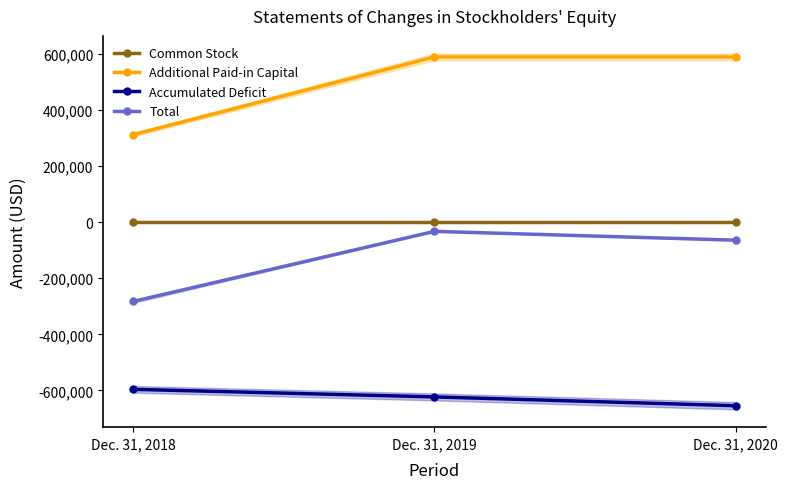

List the series in order of their peak value, highest first.

Additional Paid-in Capital, Common Stock, Total, Accumulated Deficit